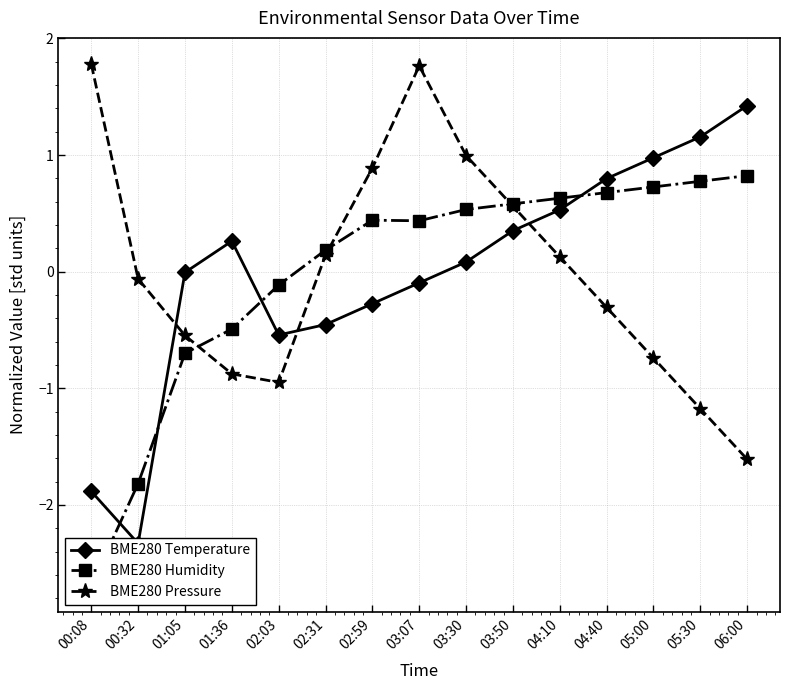

What are all the series names shown in the legend?

BME280 Temperature, BME280 Humidity, BME280 Pressure